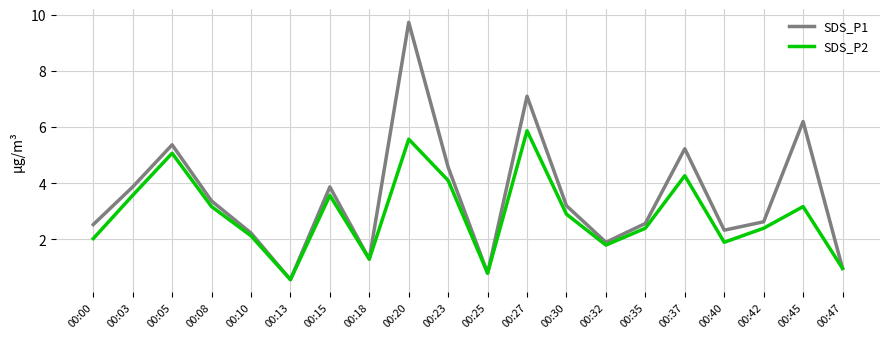

Is the value of SDS_P1 at 00:08 greater than the value of SDS_P2 at 00:03?

No